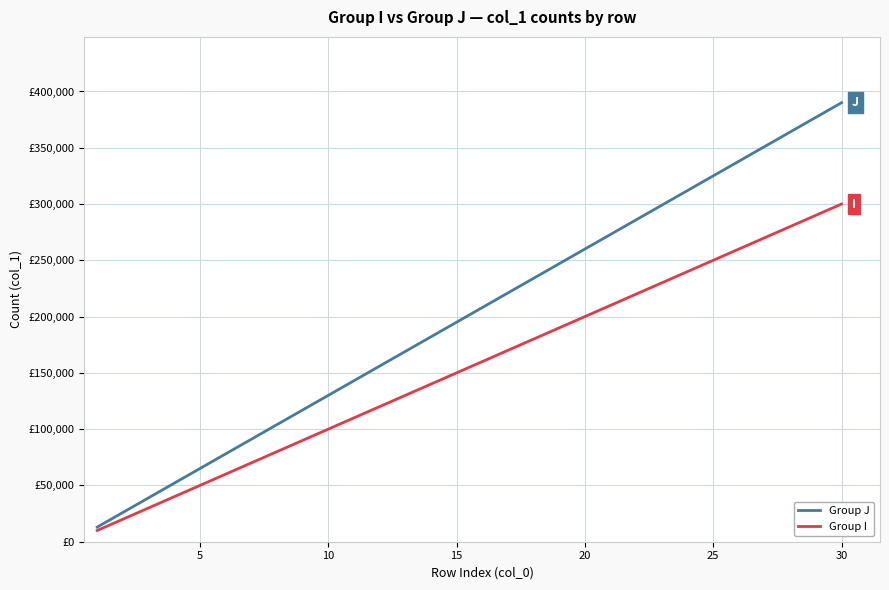

Which series has the largest total across all categories?

Group J